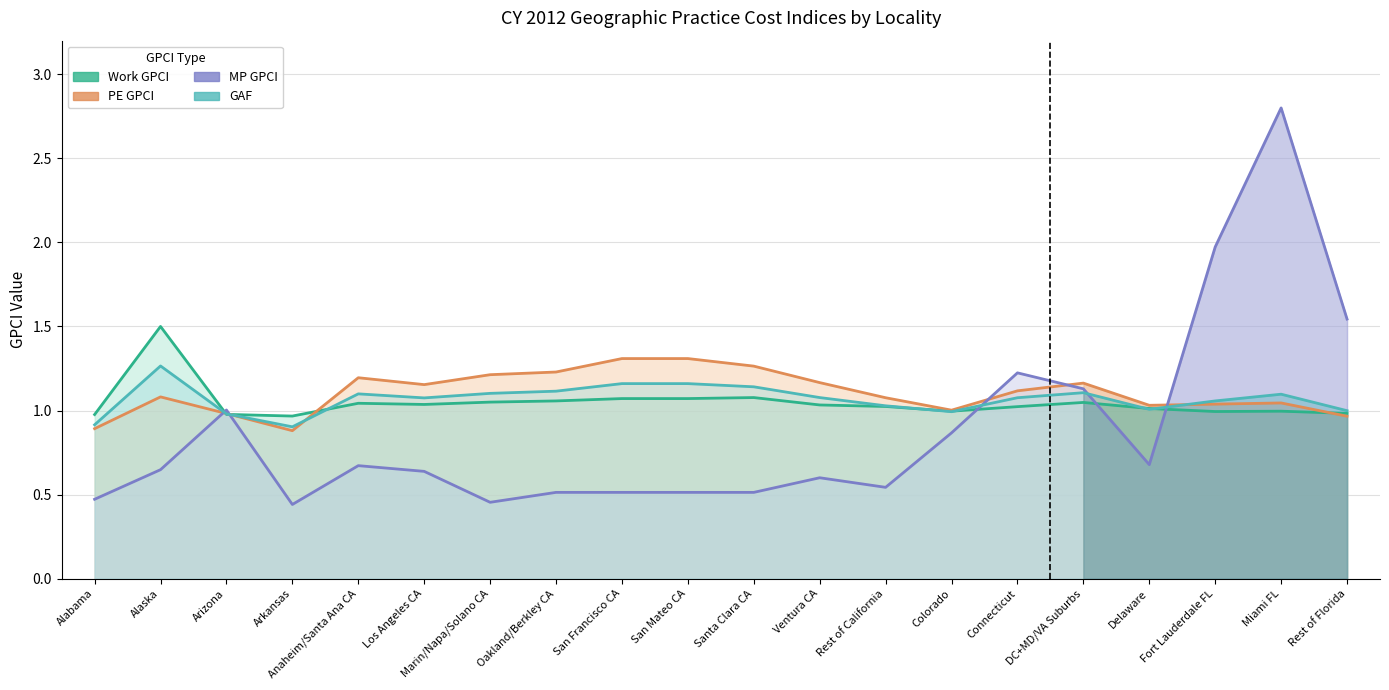

Where is the first local minimum for Work GPCI?

Arkansas